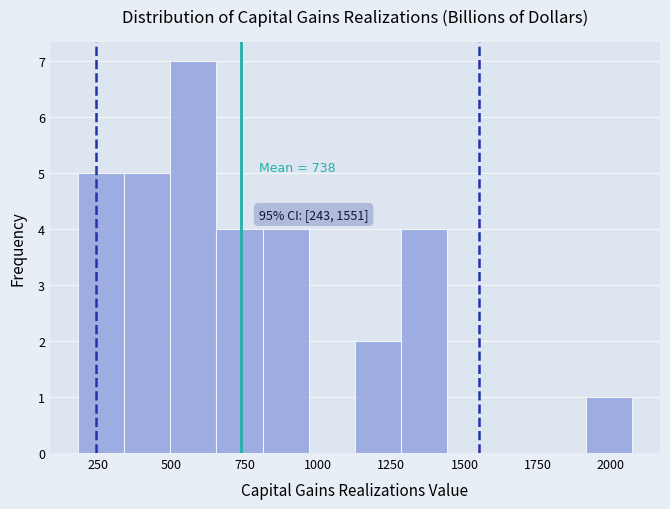

Around what value on the x-axis is the tallest bar? Give the approximate position of its centre, as read against the axis.

550